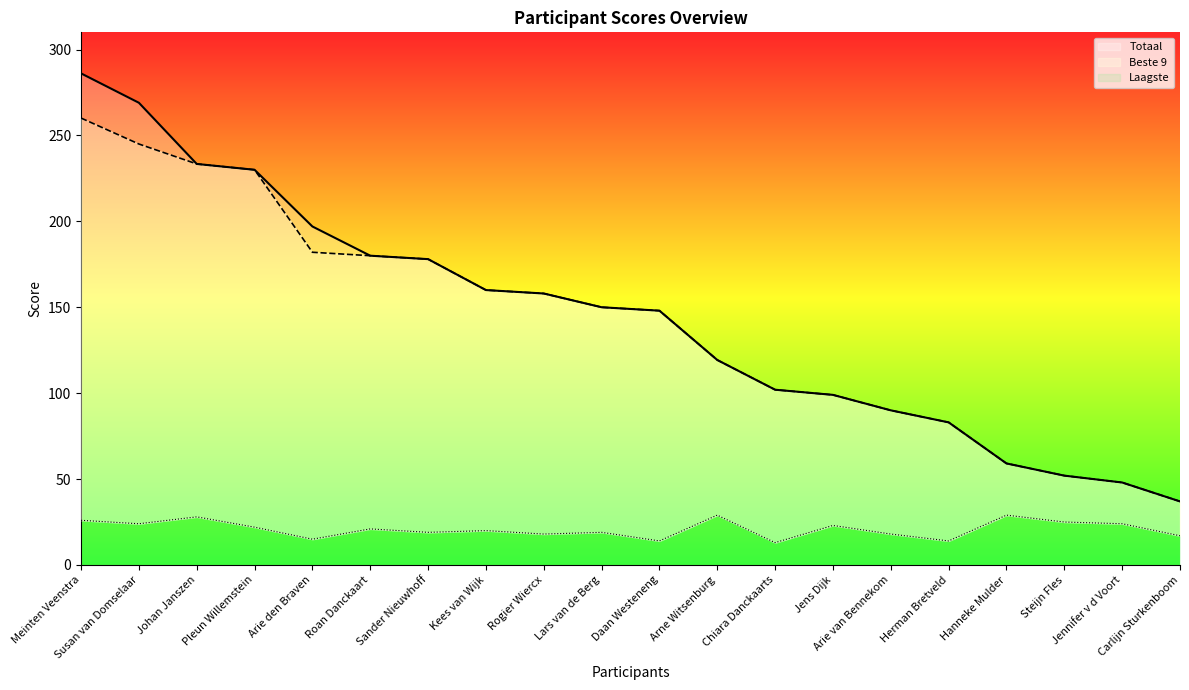

Where does the Totaal series first go above 150?

Meinten Veenstra